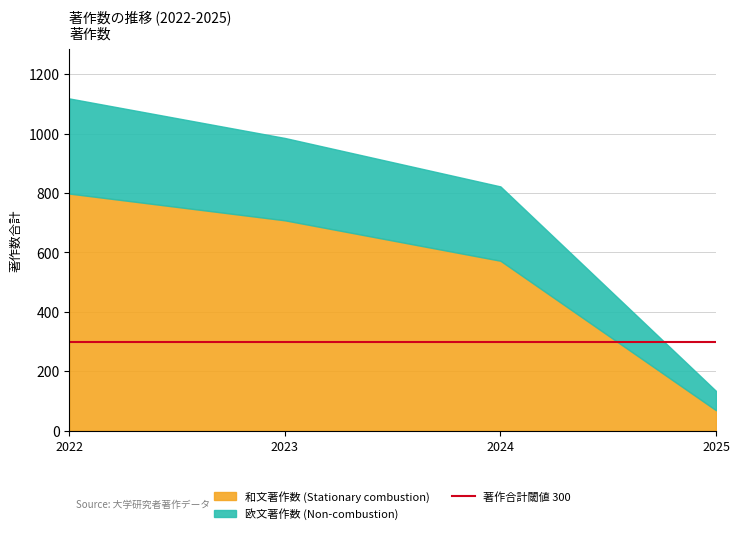

Where is 和文著作数 (Stationary combustion) nearest to the value 433?

2024